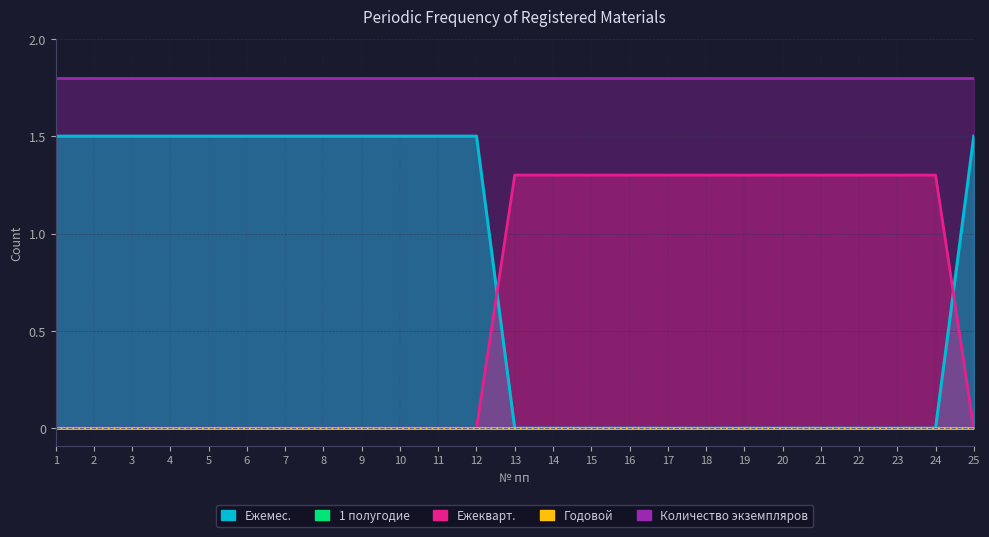

Is it true that Количество экземпляров equals 2 at 1?

False